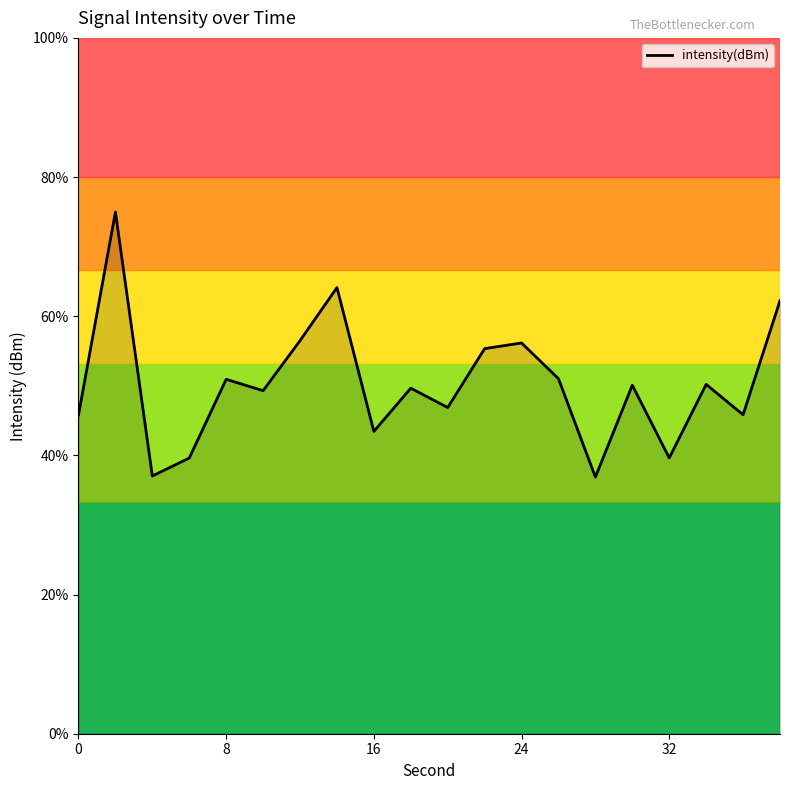

How many values exceed -117?

6